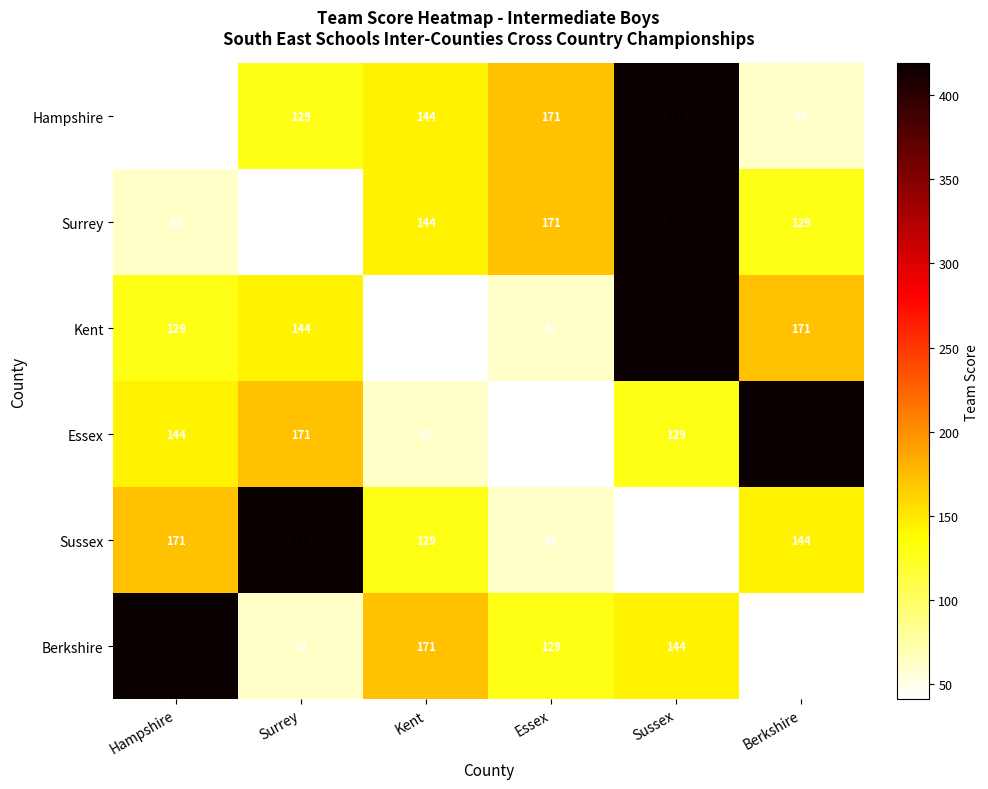

What is the total value across all series at Hampshire?

966